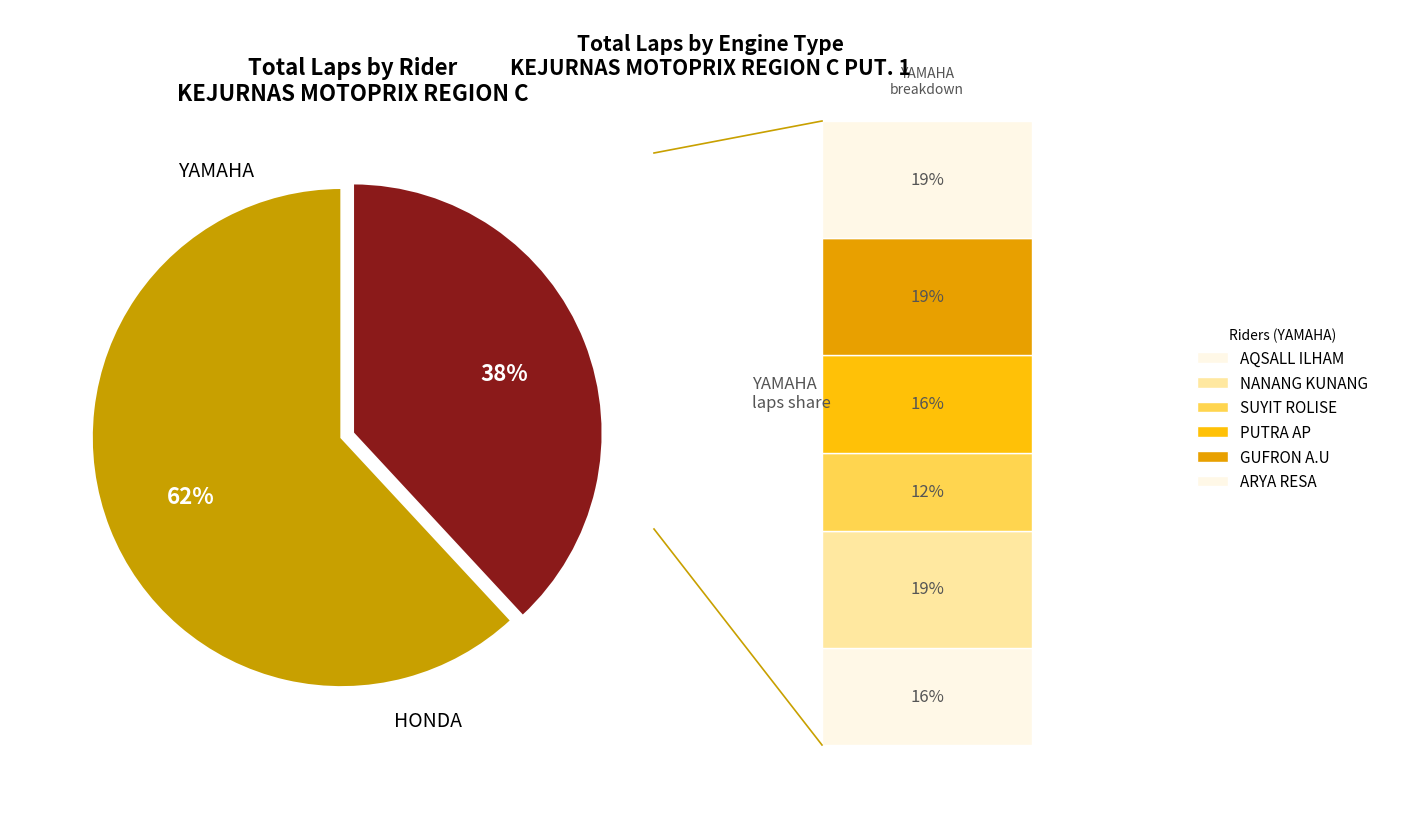

Is there a majority slice in this chart?

Yes